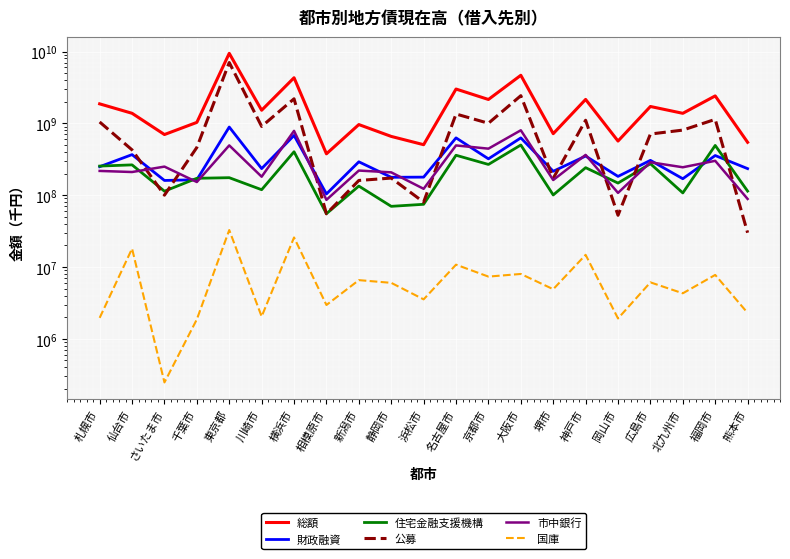

True or false: 総額 and 国庫 intersect in this chart.

False